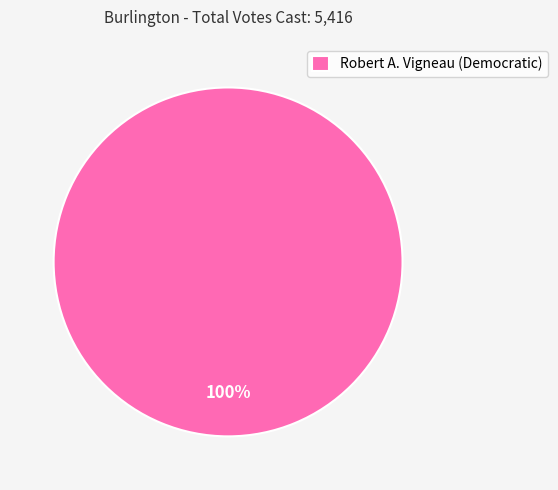

The Robert A. Vigneau (Democratic) slice represents 100% of the pie. True or false?

True